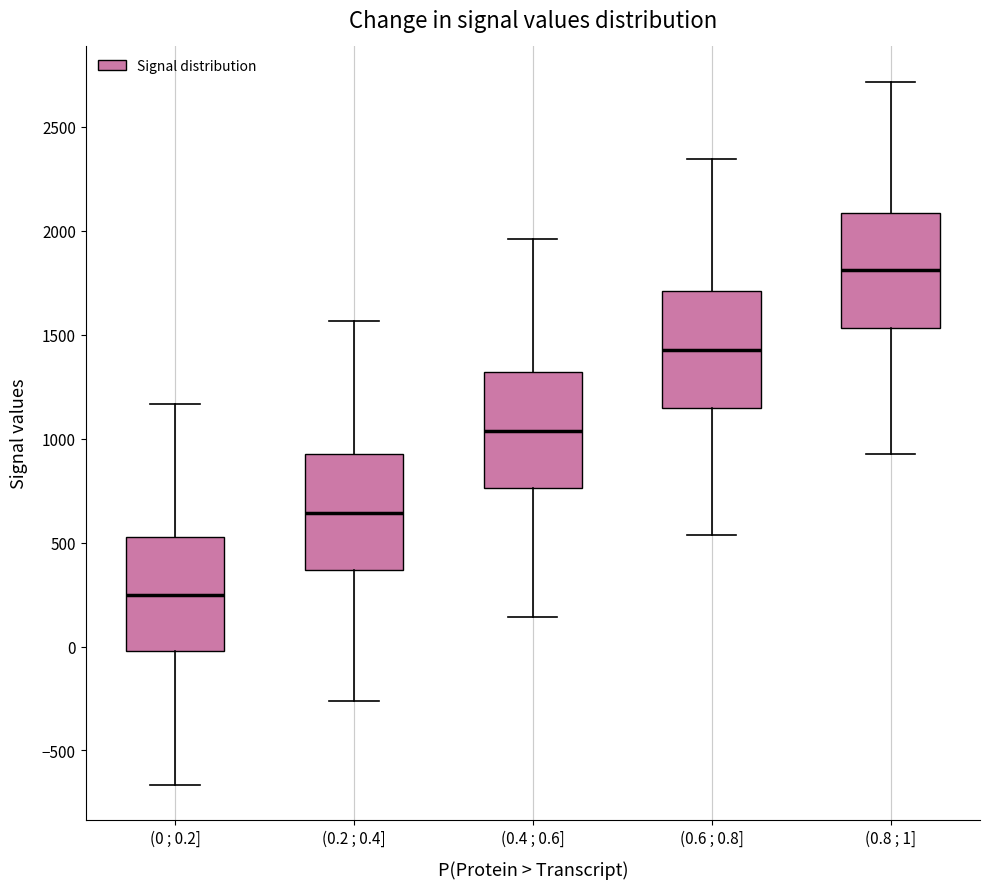

Where does the median line of the box for (0.2 ; 0.4] sit on the y-axis? The values are not printed on the chart, so give them approximately, as read against the axis.

650